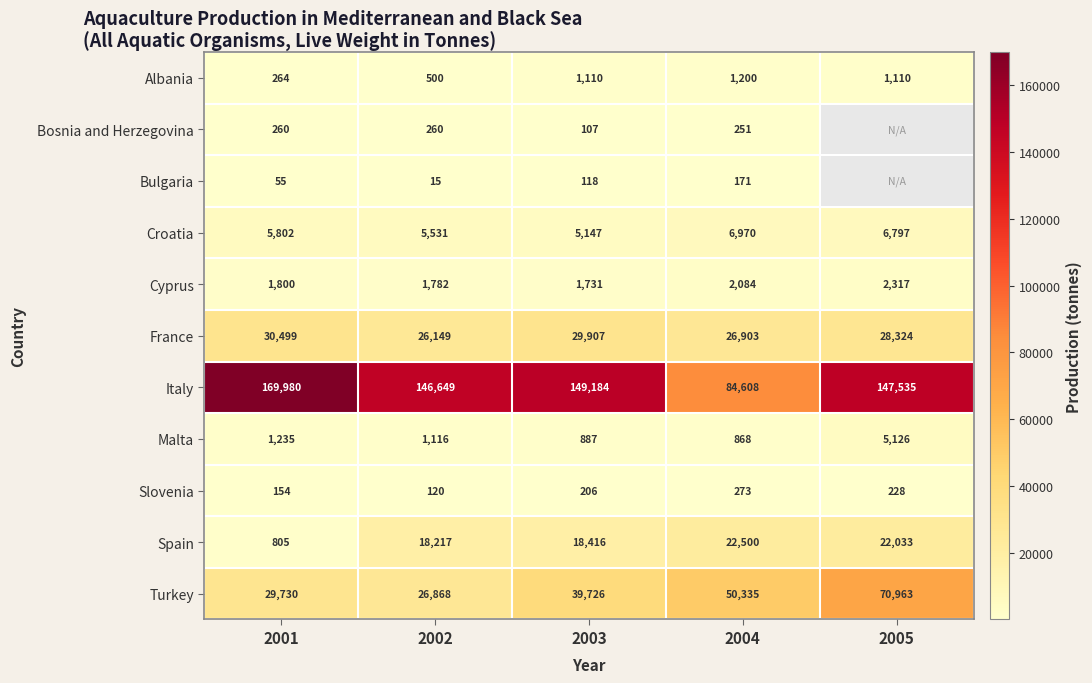

Rank the categories by Croatia value from highest to lowest.

2004, 2005, 2001, 2002, 2003